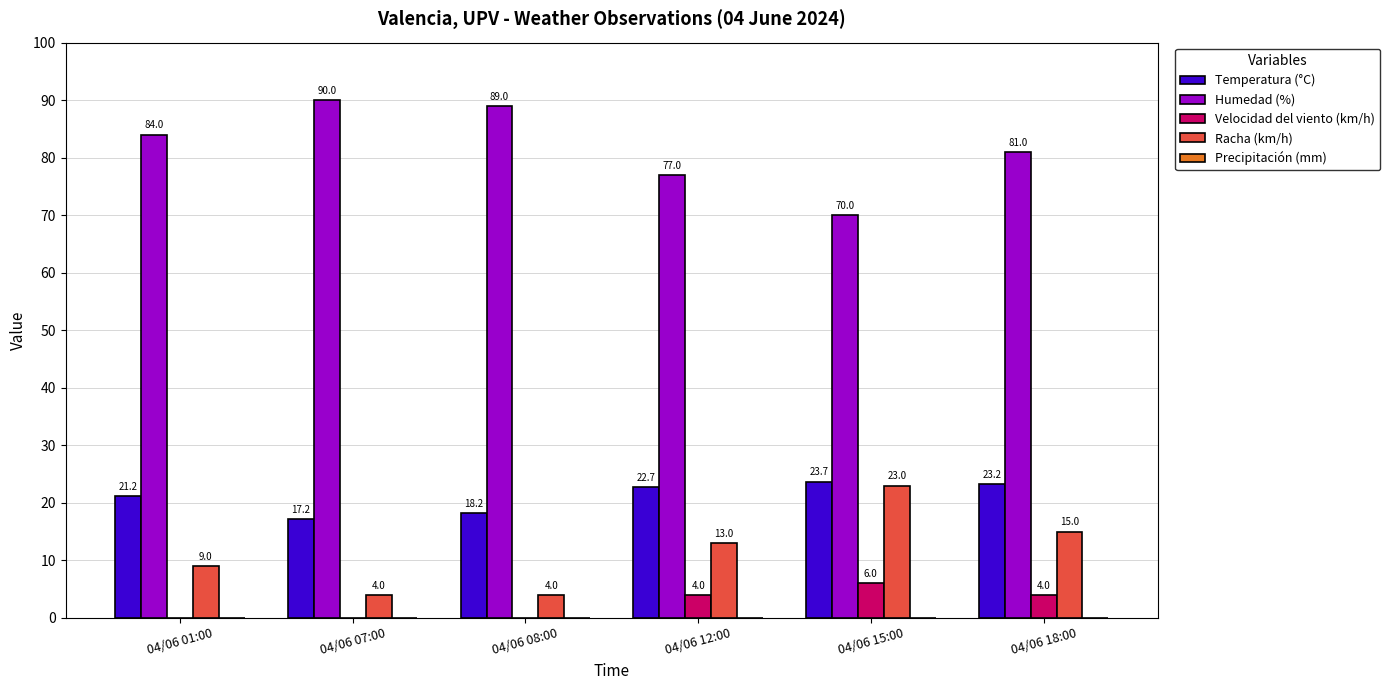

Where is Temperatura (°C) nearest to the value 20?

04/06 01:00